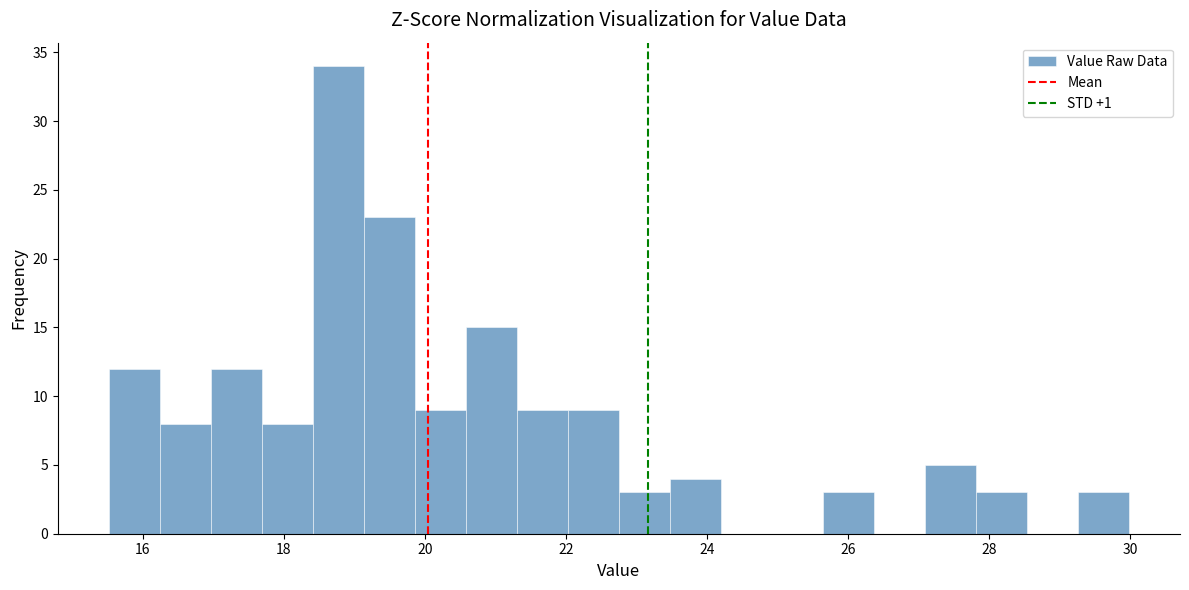

Around what value on the x-axis is the tallest bar? Give the approximate position of its centre, as read against the axis.

18.8